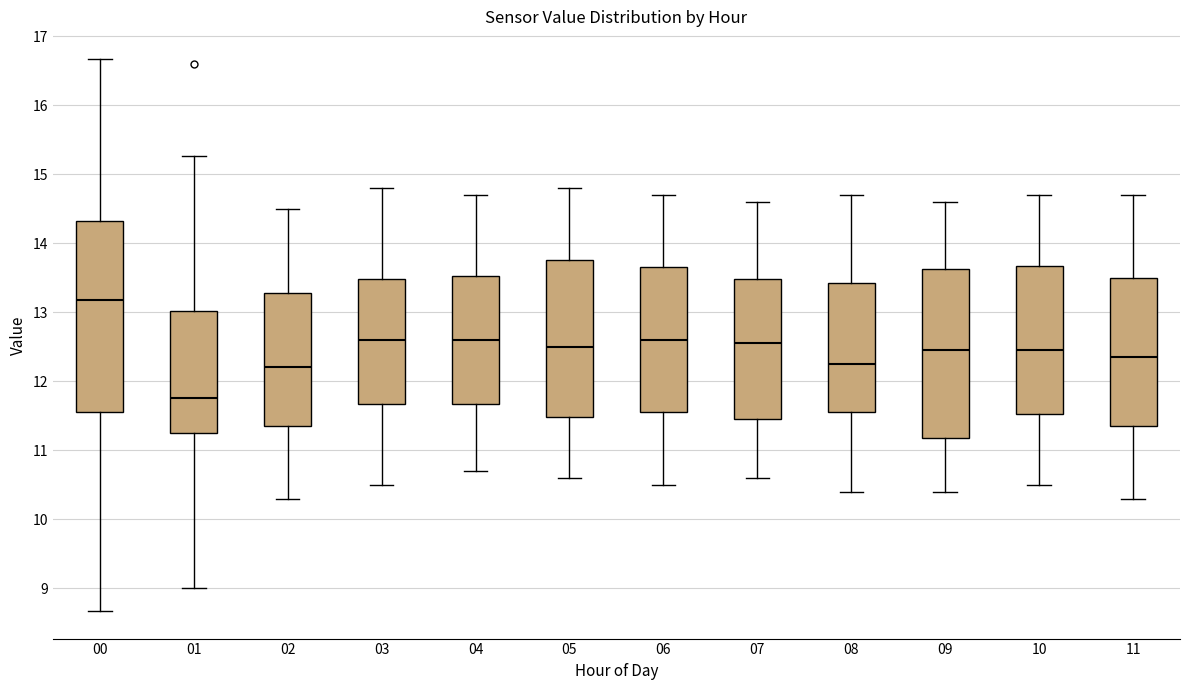

Comparing the boxes themselves (not the whiskers), which one is the tallest?

00